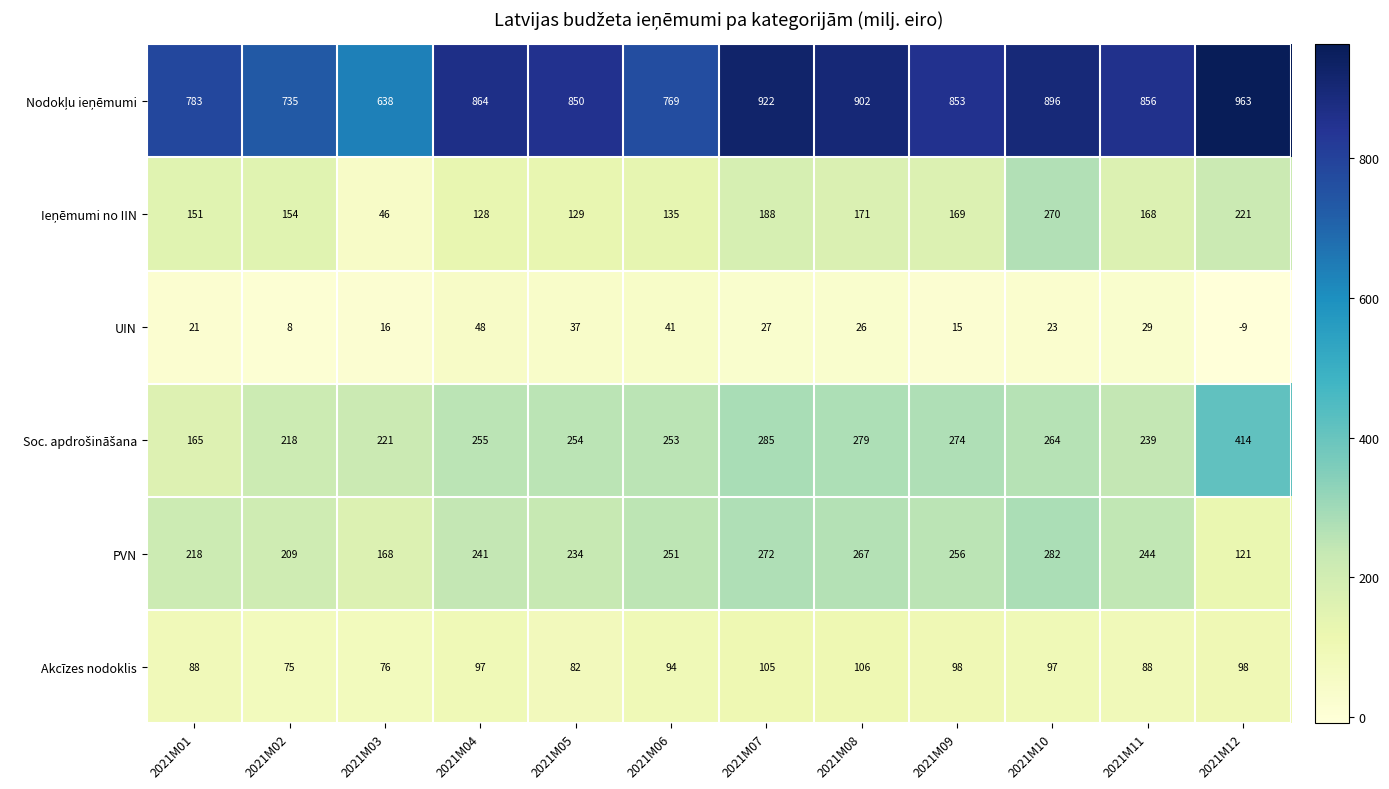

At which label is UIN closest to 19?

2021M01